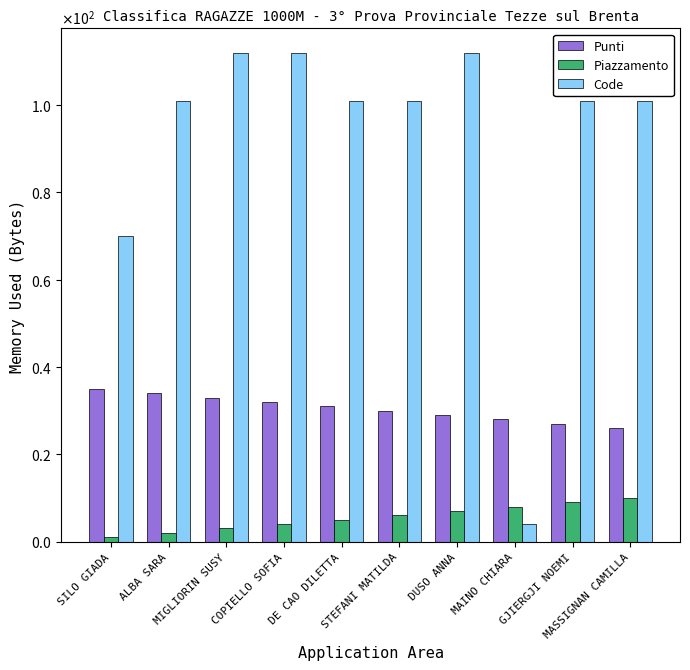

At which label does Code reach its peak?

MIGLIORIN SUSY